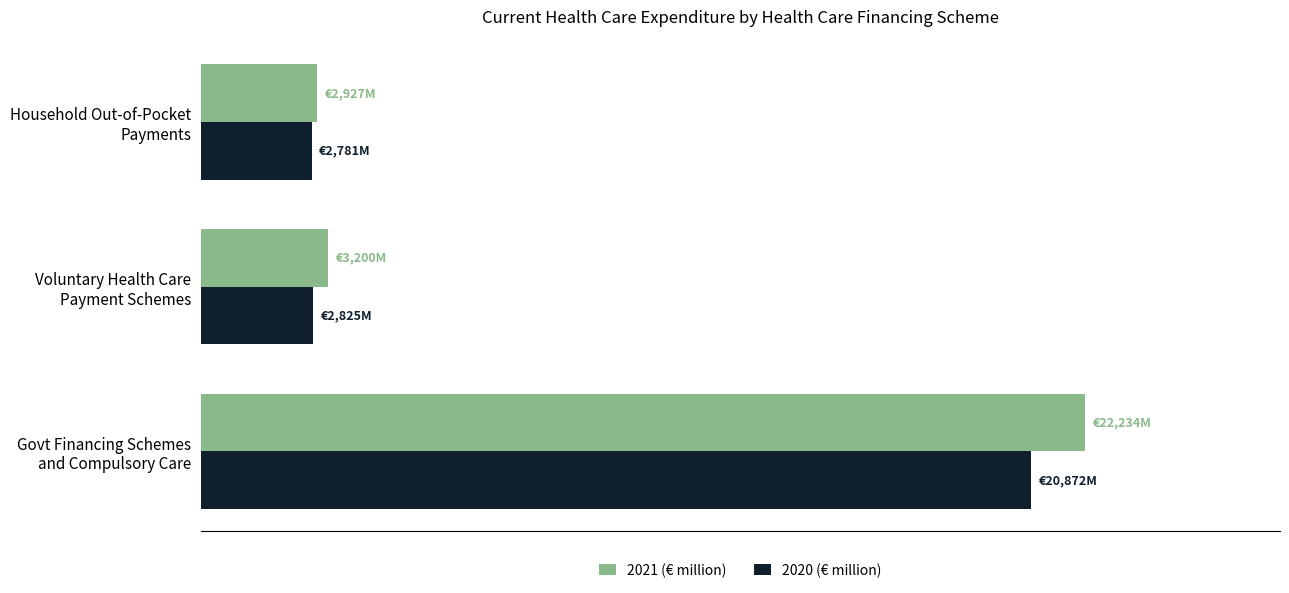

What is the average value of the 2021 (€ million) series?

9453.5